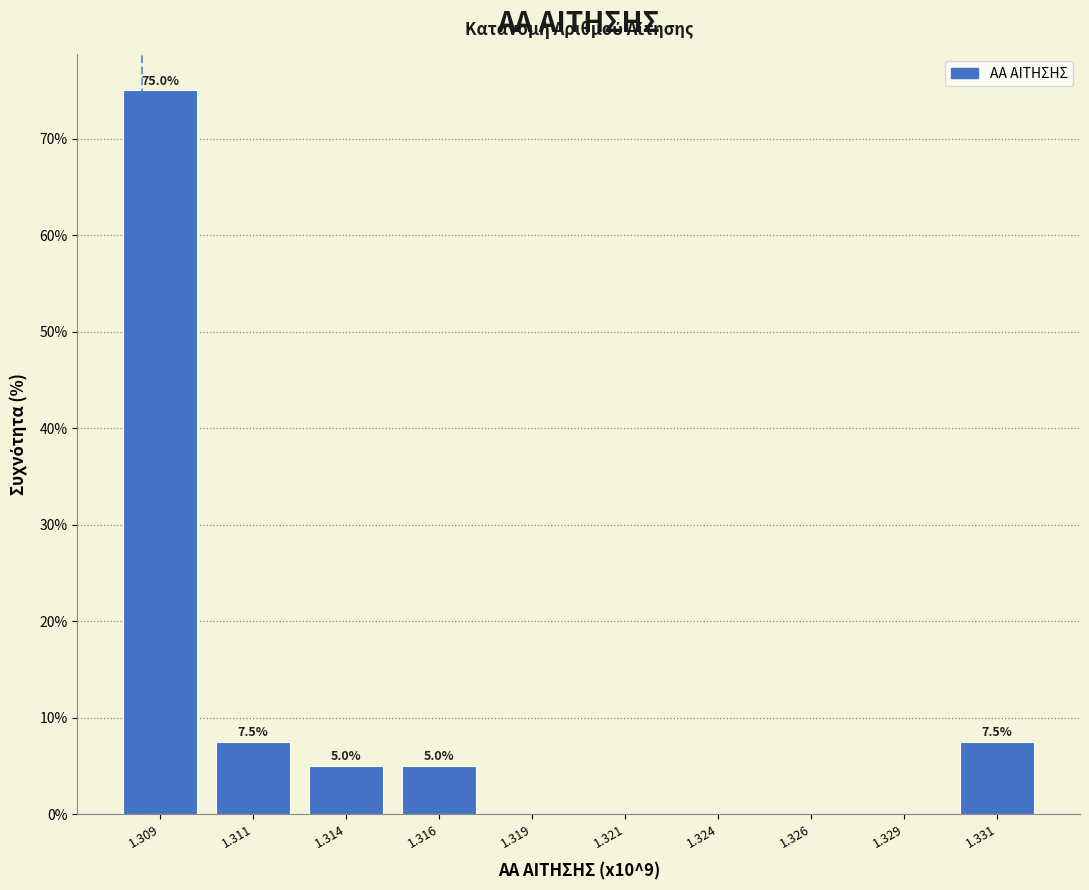

Reading right to left, extract all data points from this chart.

1.331=7.5	1.329=0.0	1.326=0.0	1.324=0.0	1.321=0.0	1.319=0.0	1.316=5.0	1.314=5.0	1.311=7.5	1.309=75.0